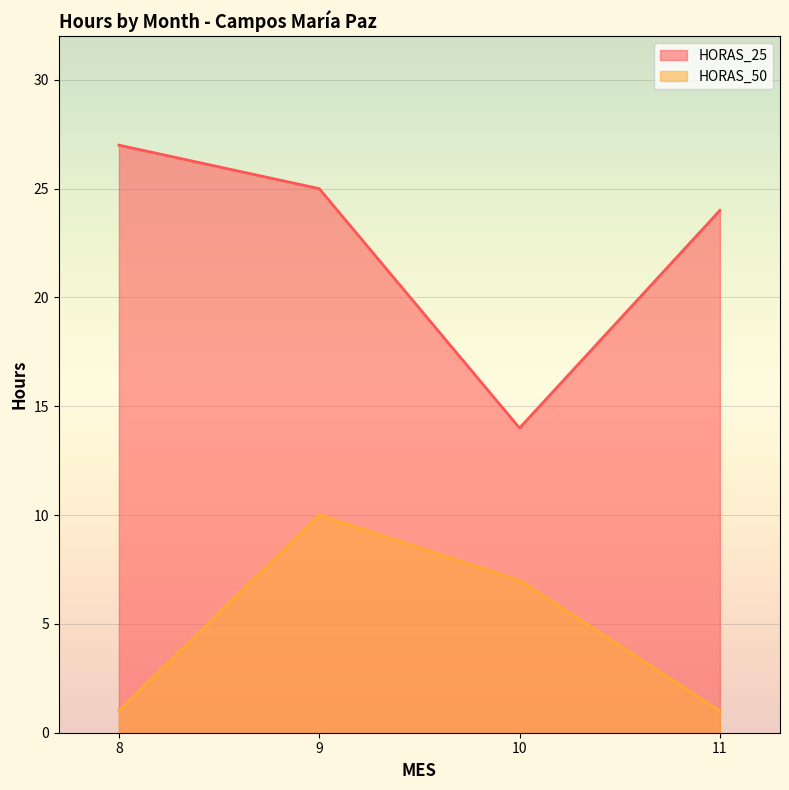

What is the average value of the HORAS_50 series?

5